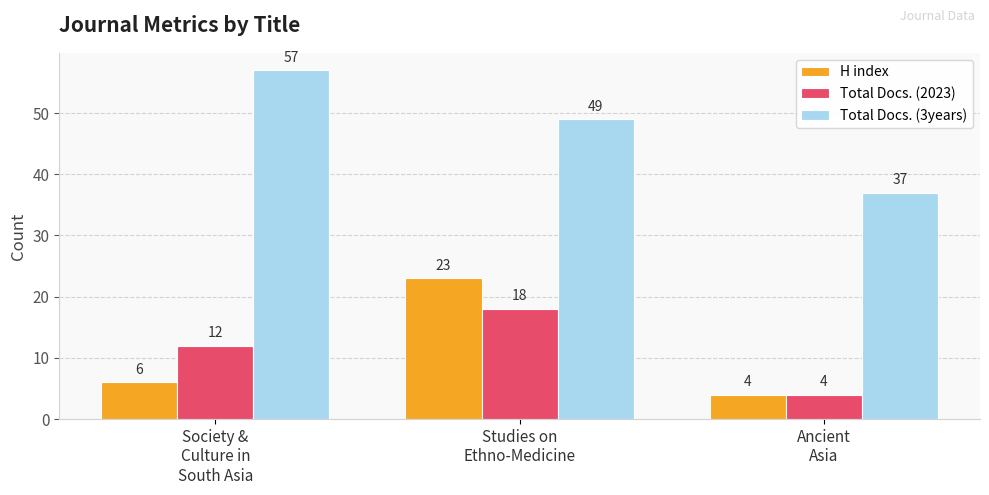

Is it true that Total Docs. (3years) equals 76 at Studies on
Ethno-Medicine?

False